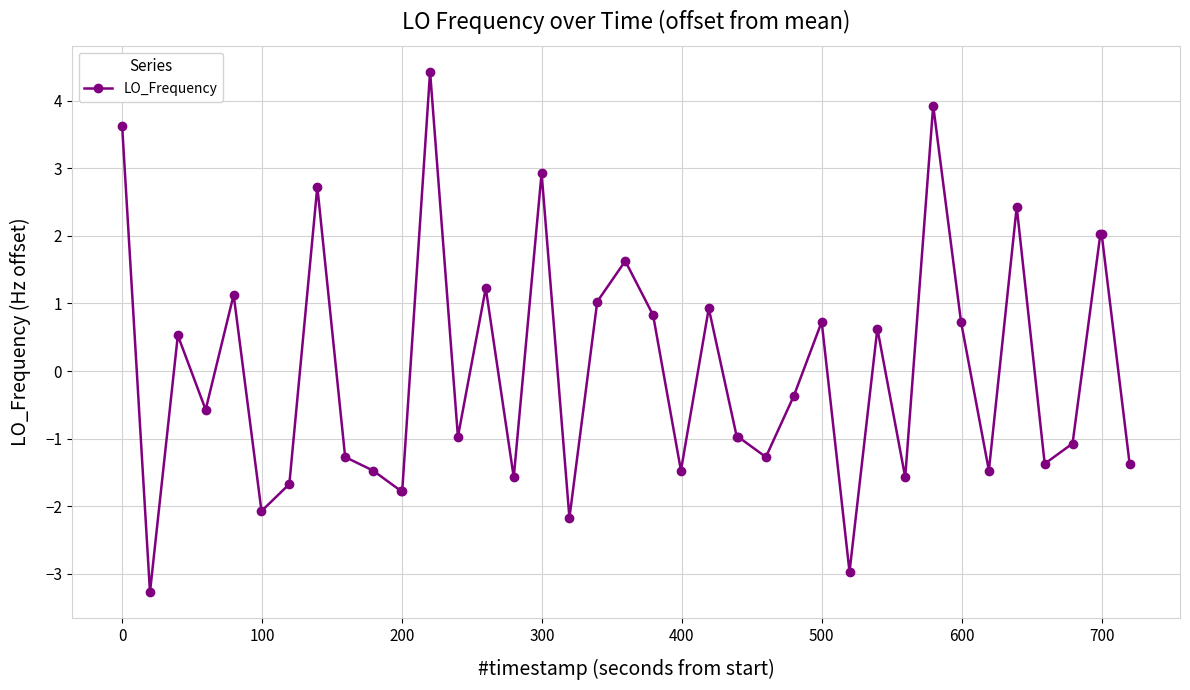

Reading left to right, transcribe all the data shown in this chart.

3.6	-3.3	0.5	-0.6	1.1	-2.1	-1.7	2.7	-1.3	-1.5	-1.8	-1.8	4.4	-1.0	1.2	-1.6	2.9	-2.2	1.0	1.6	0.8	-1.5	0.9	-1.0	-1.0	-1.3	-0.4	0.7	-3.0	0.6	-1.6	3.9	0.7	-1.5	2.4	-1.4	-1.1	2.0	2.0	-1.4